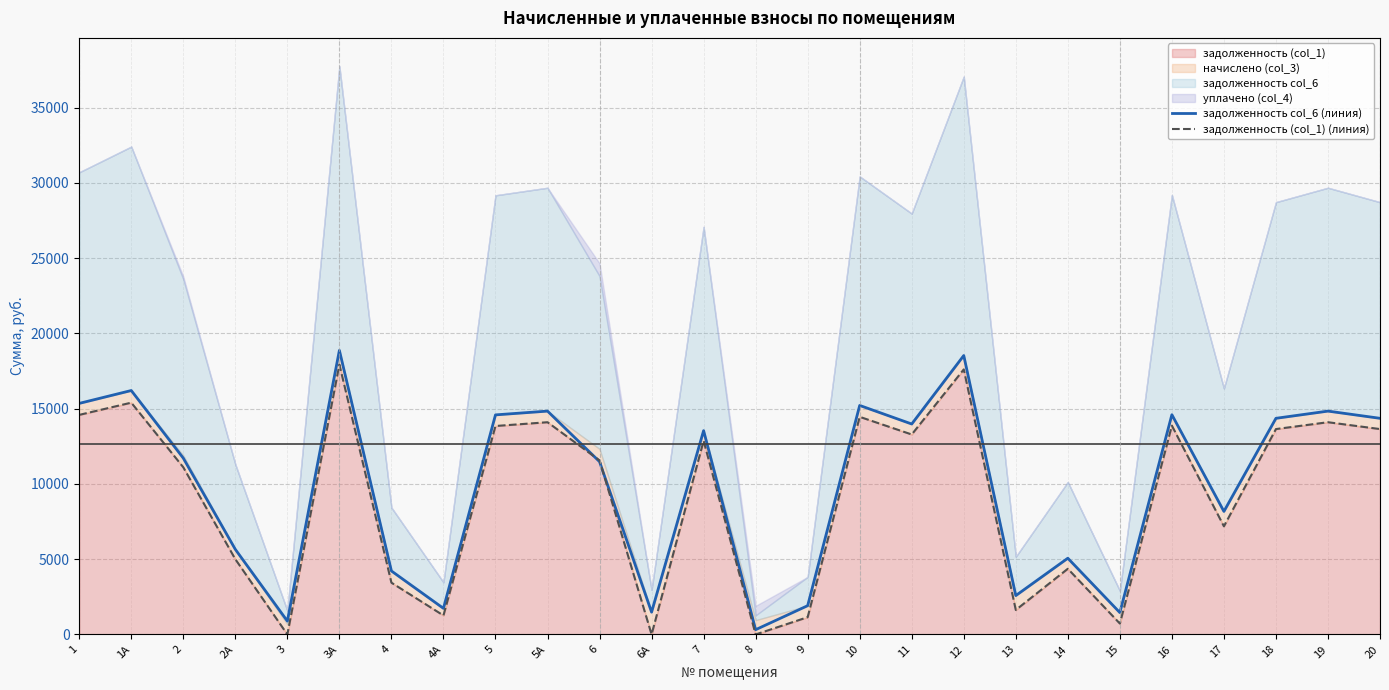

What is the spread (max minus min) of values at 13?

956.0